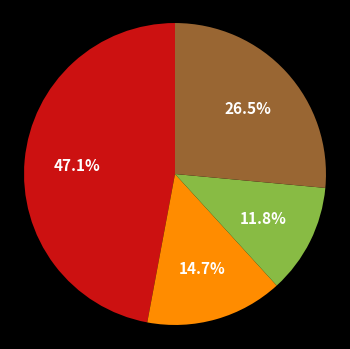

Is there any slice that represents more than half of the pie?

No